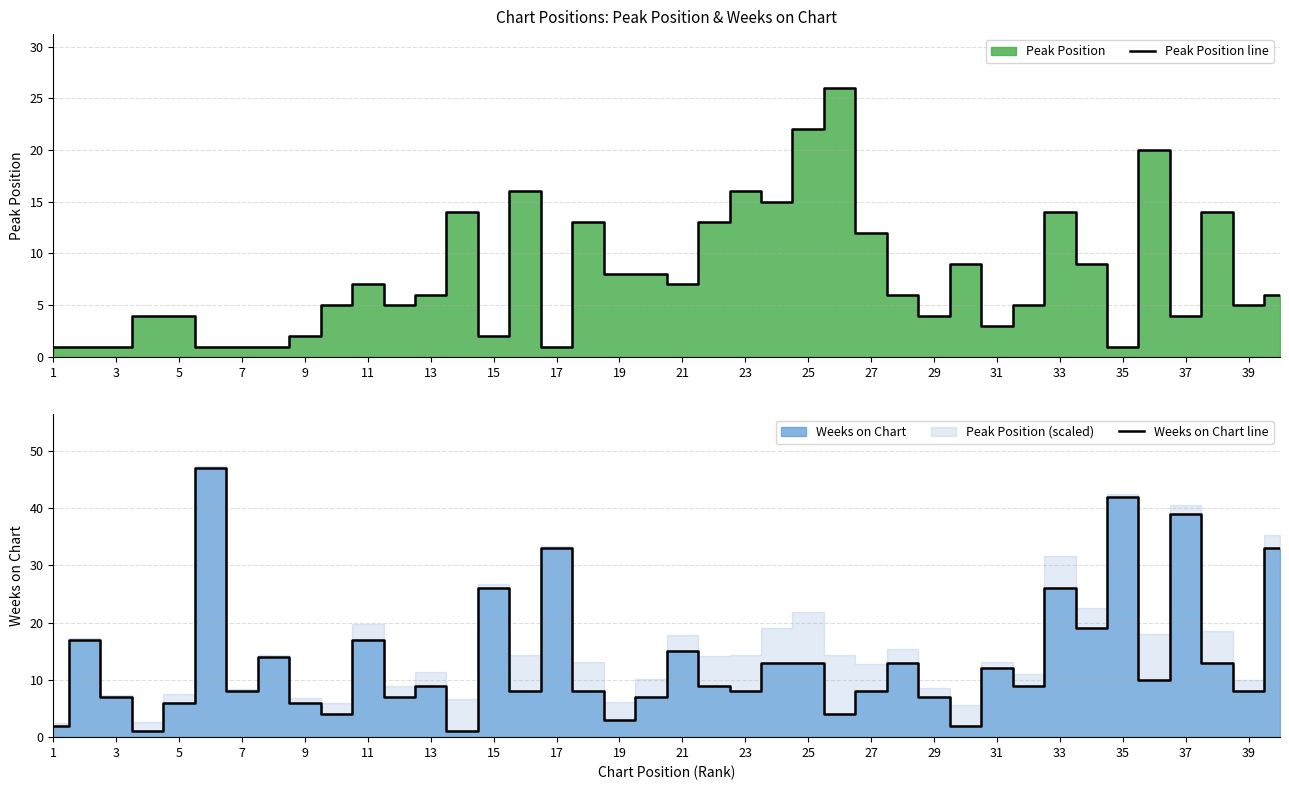

Is it true that Weeks on Chart line equals 8 at 23?

True